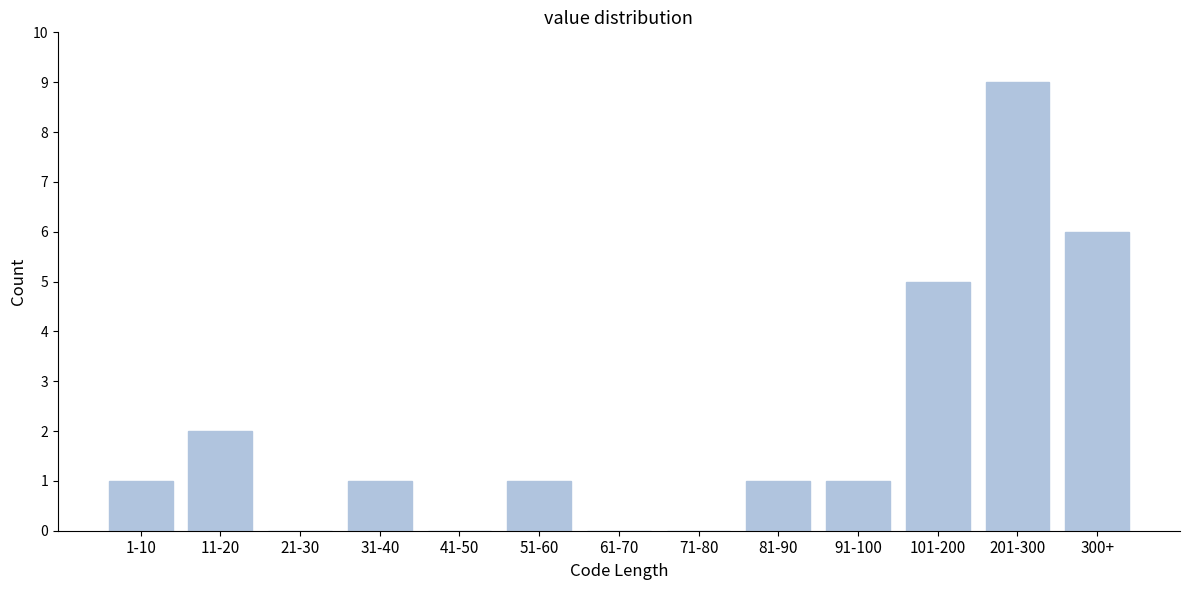

Reading left to right, extract all data points from this chart.

1-10=1	11-20=2	21-30=0	31-40=1	41-50=0	51-60=1	61-70=0	71-80=0	81-90=1	91-100=1	101-200=5	201-300=9	300+=6